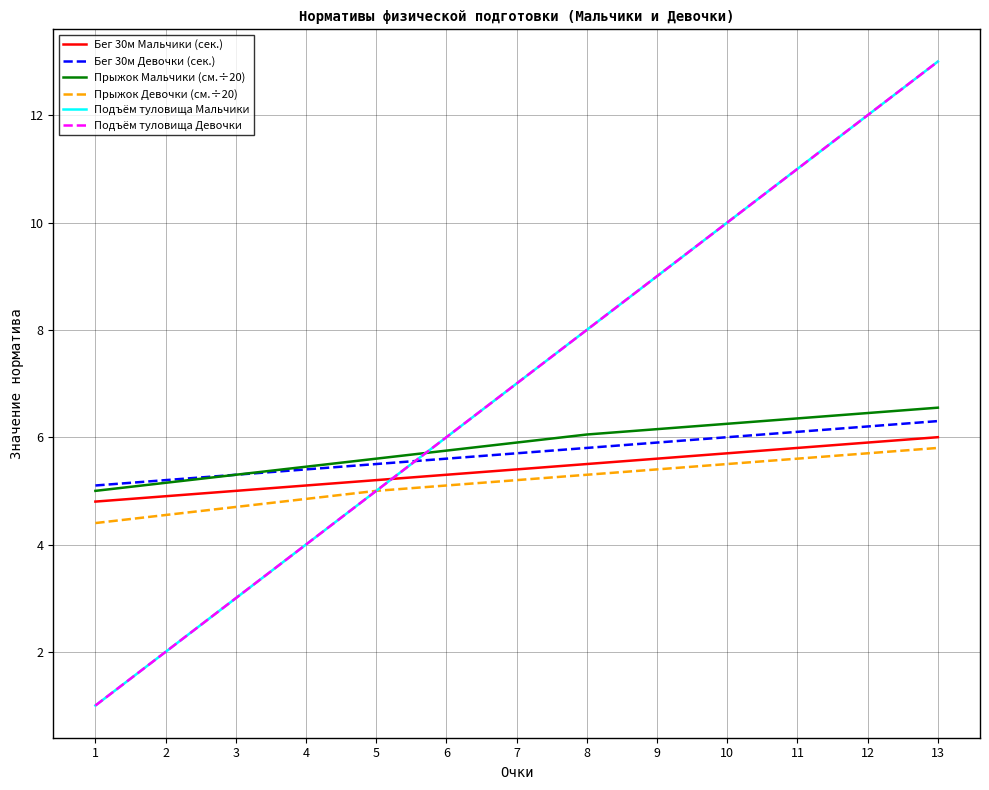

Is this an area chart (filled region under the line)?

No